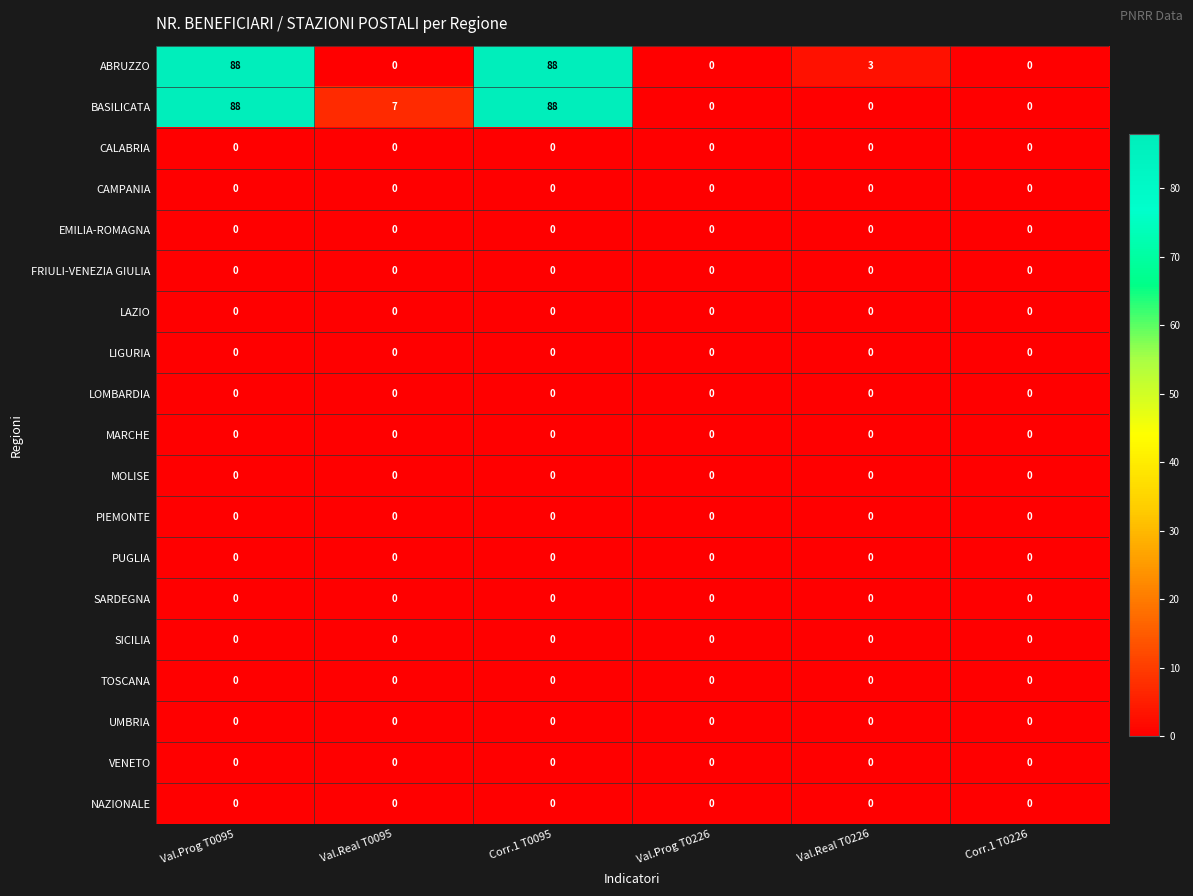

What is the total value across all series at Corr.1 T0095?

176